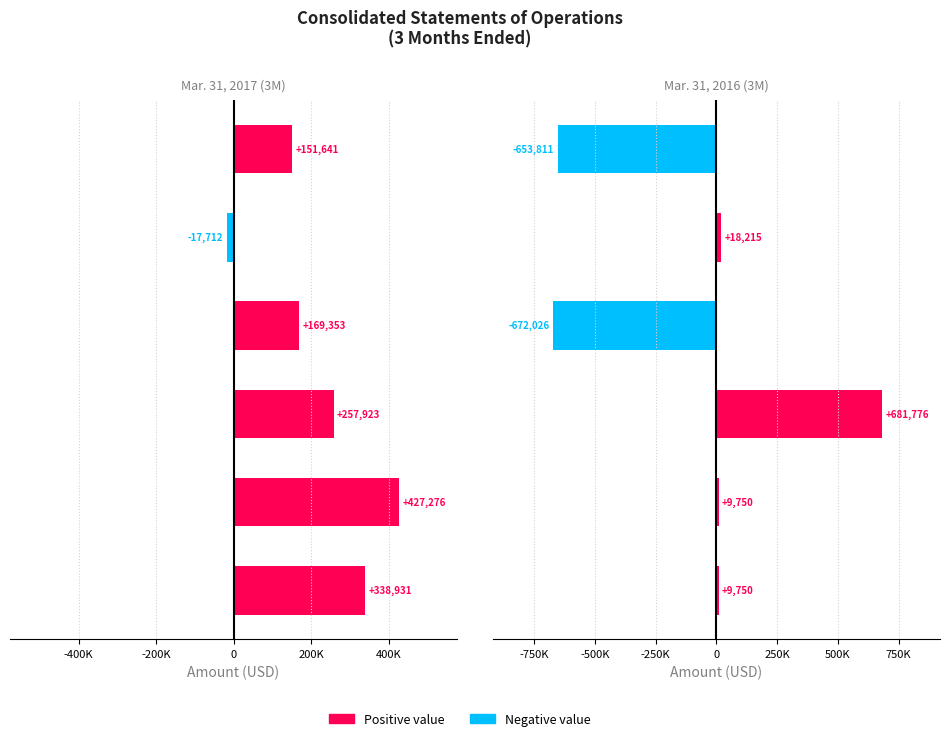

What is the average value of the Mar. 31, 2017 (3M) series?

221235